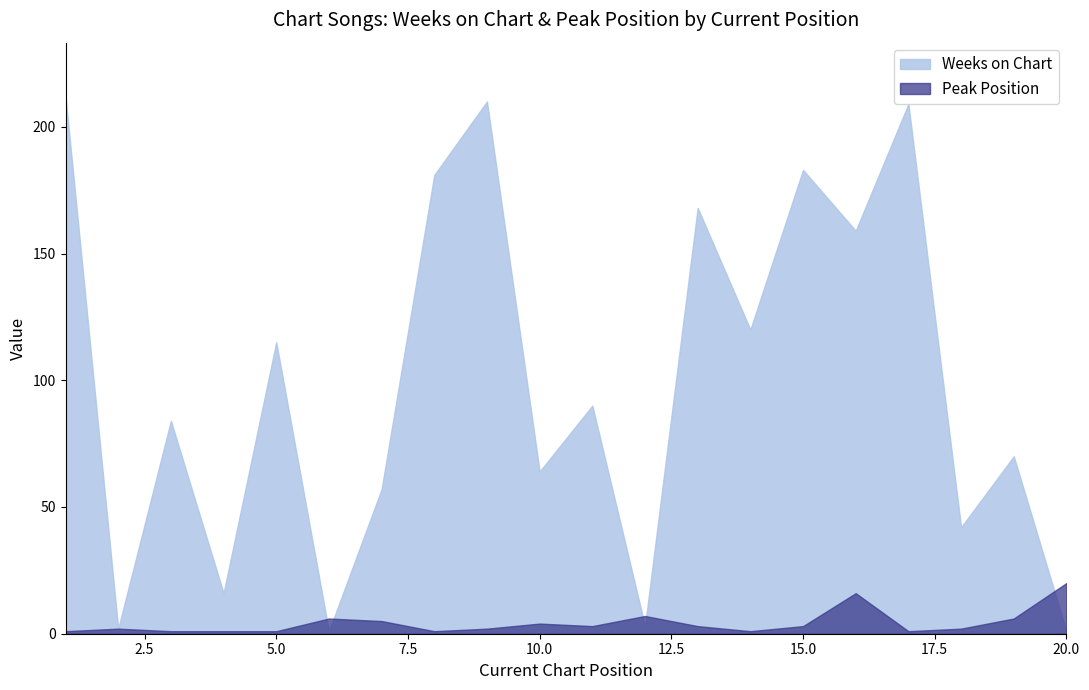

Between 3 and 15, which series saw the biggest shift?

Weeks on Chart